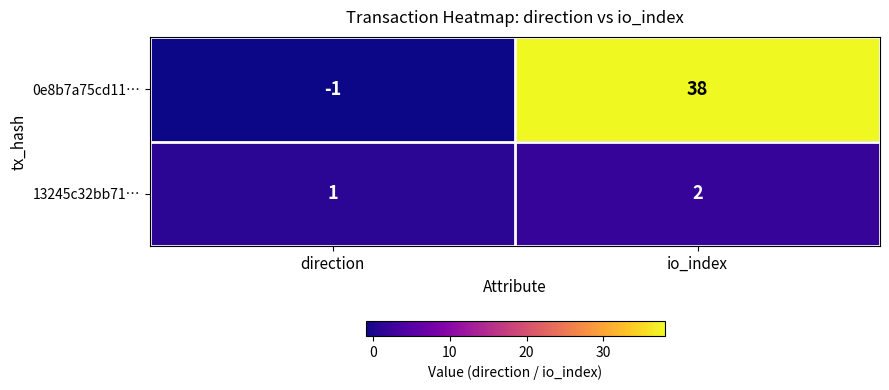

Reading left to right, transcribe all the data shown in this chart.

0e8b7a75cd11…: -1	38
13245c32bb71…: 1	2